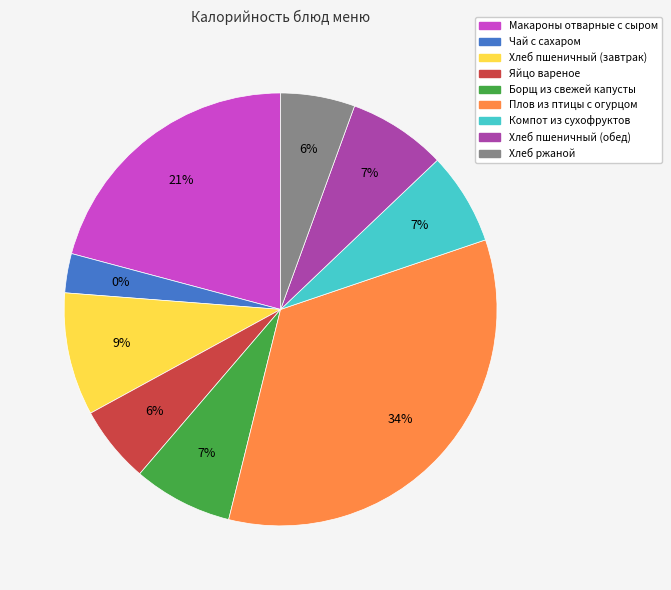

What is the ratio of the value at Борщ из свежей капусты to the value at Яйцо вареное?

1.3